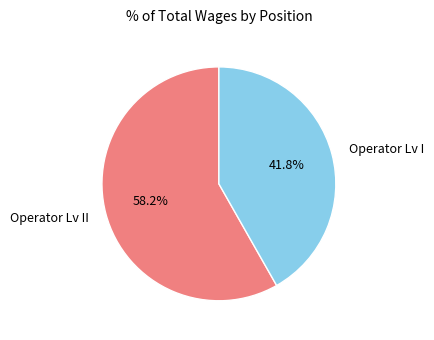

How many slices are in this pie chart?

2